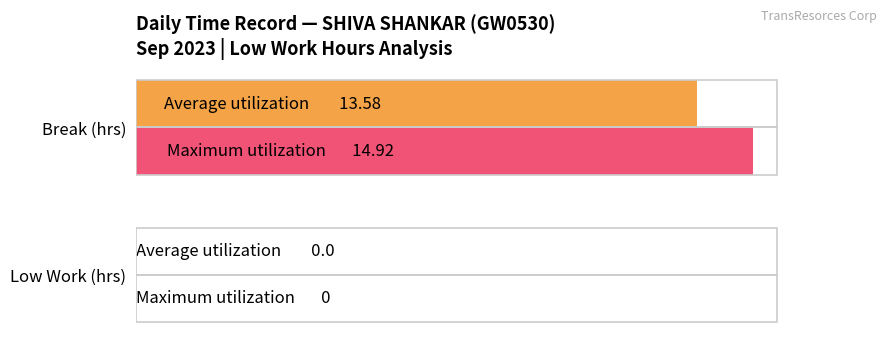

The value of Maximum (Low hrs / Break) at 0 is 25.0. True or false?

False